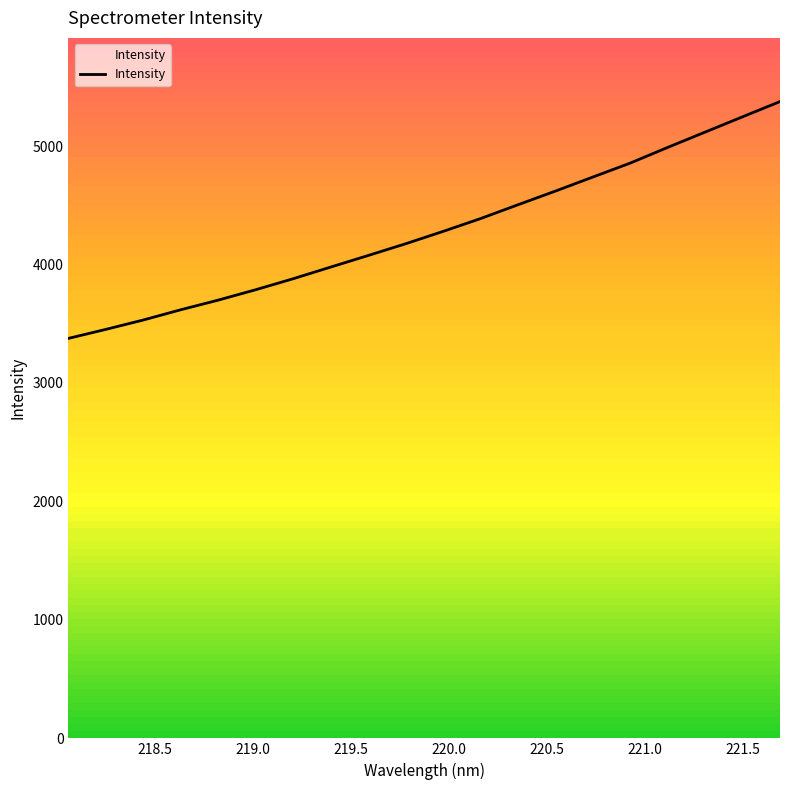

What is the difference between the maximum and minimum values?

1999.1